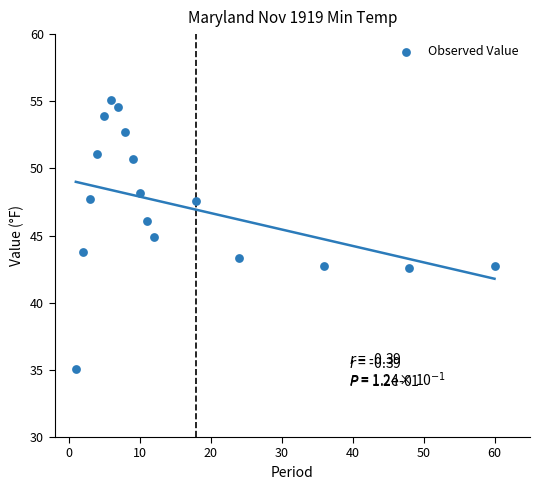

What is the range of Y values (max minus min)?

20.0